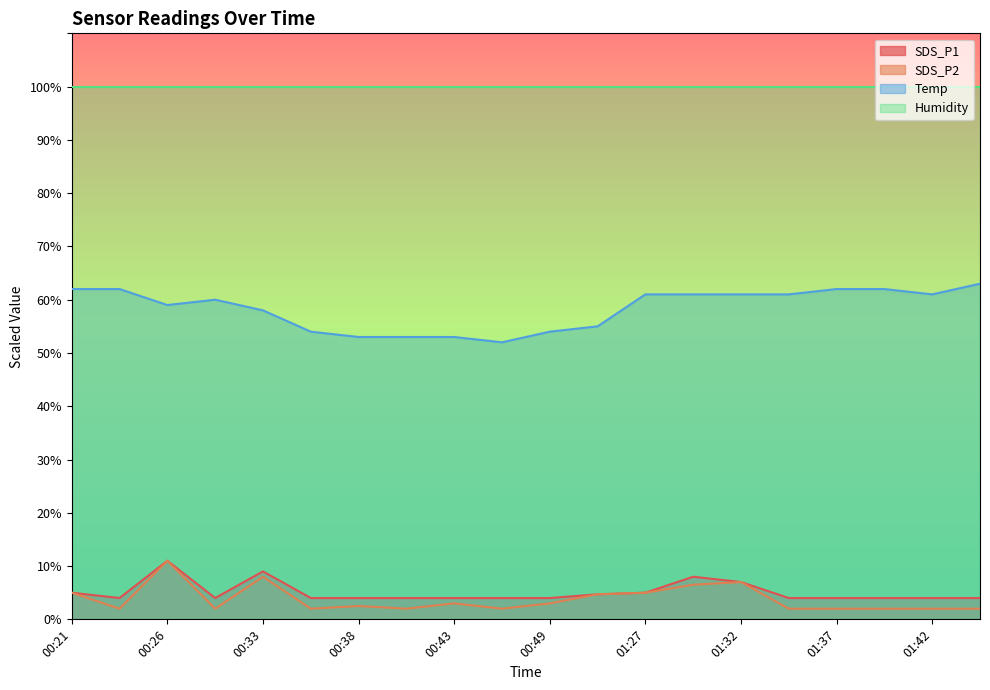

Is the value of SDS_P1 at 00:21 greater than the value of SDS_P2 at 00:26?

No